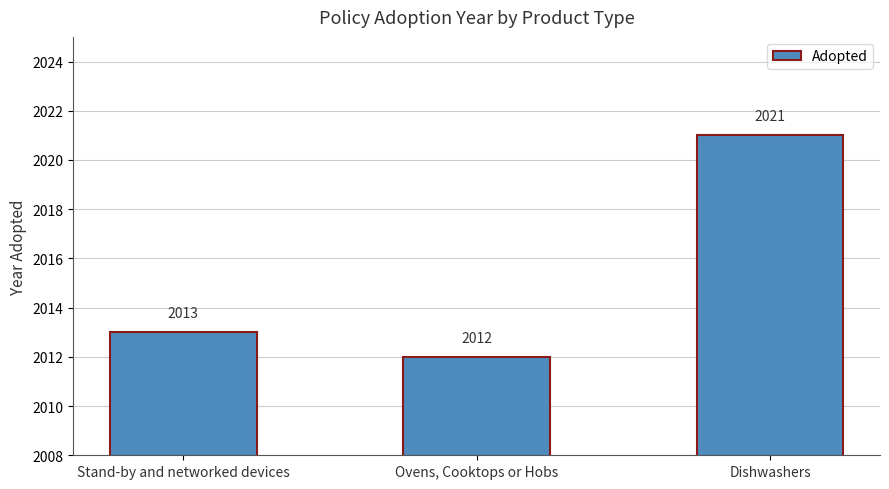

Reading left to right, extract all data points from this chart.

2013	2012	2021